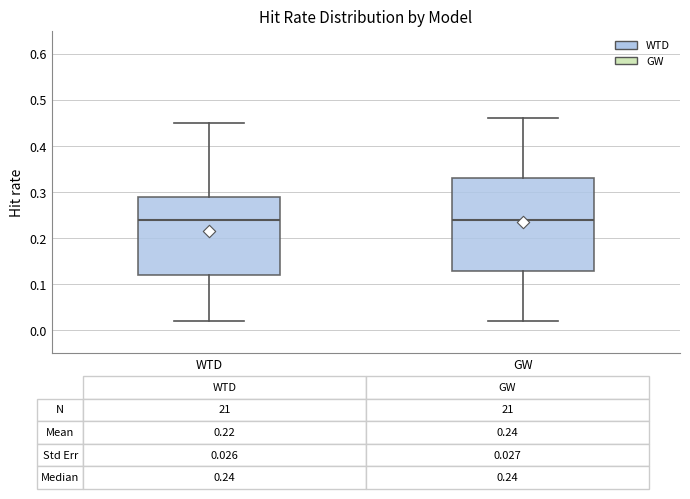

Which box is the tallest, from its lower edge to its upper edge?

GW